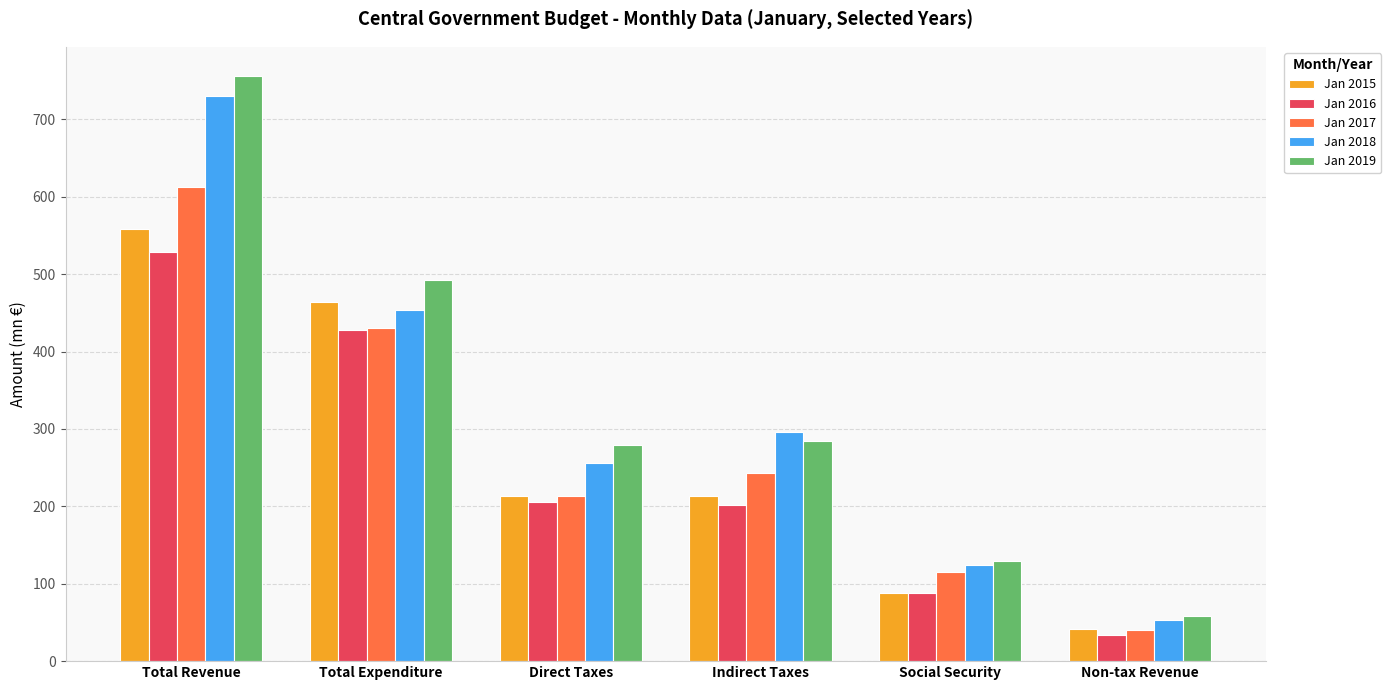

Which series has the largest range (max minus min)?

Jan 2019